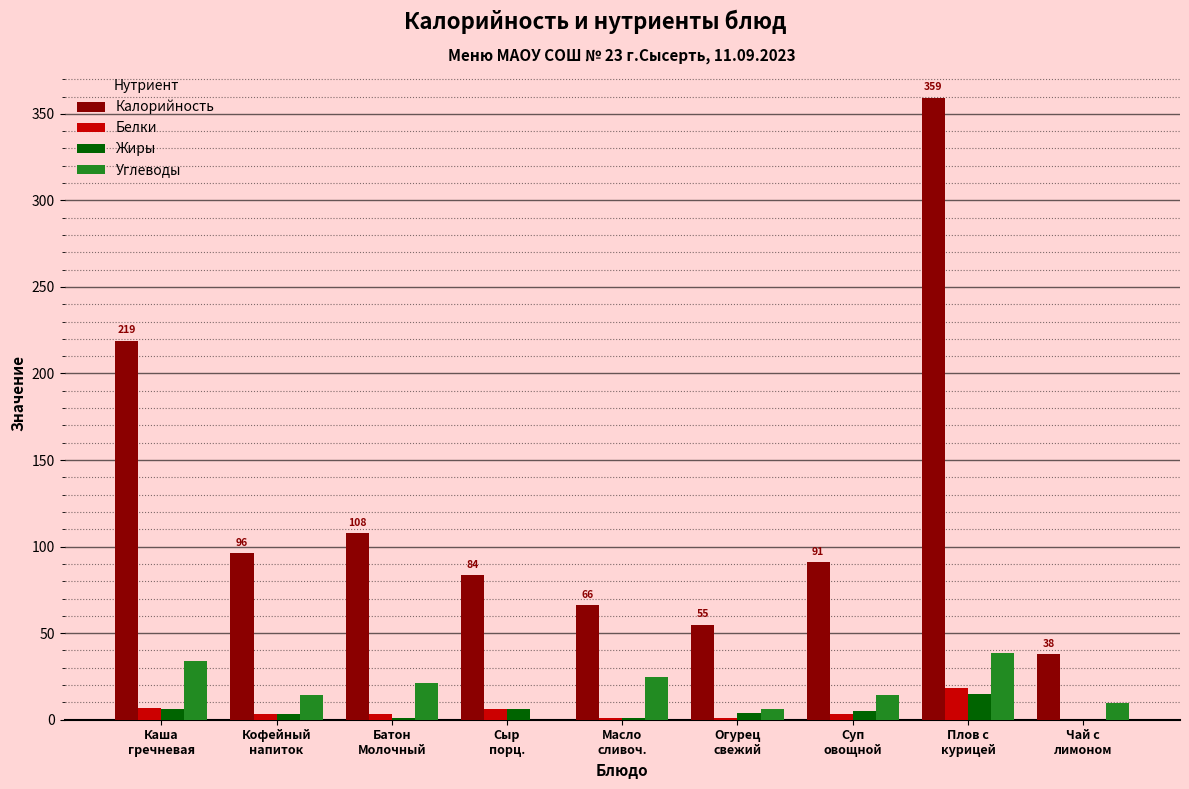

The Калорийность series shows 91.0 at Суп
овощной. True or false?

True